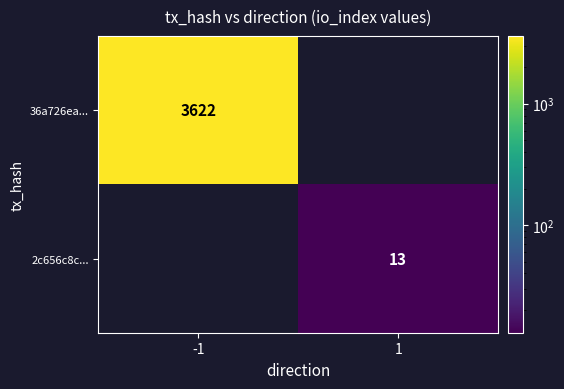

True or false: 2c656c8c... has a value of 13 at 1.

True